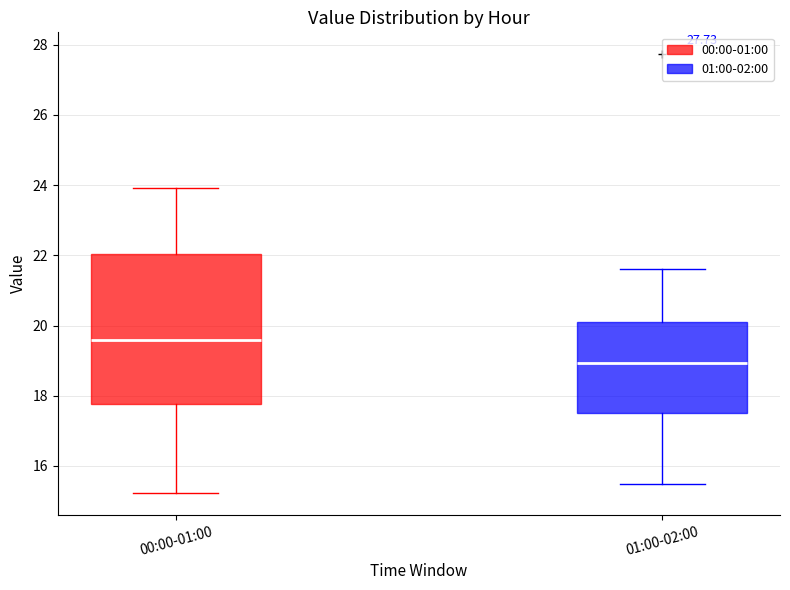

Comparing the boxes themselves (not the whiskers), which one is the tallest?

00:00-01:00